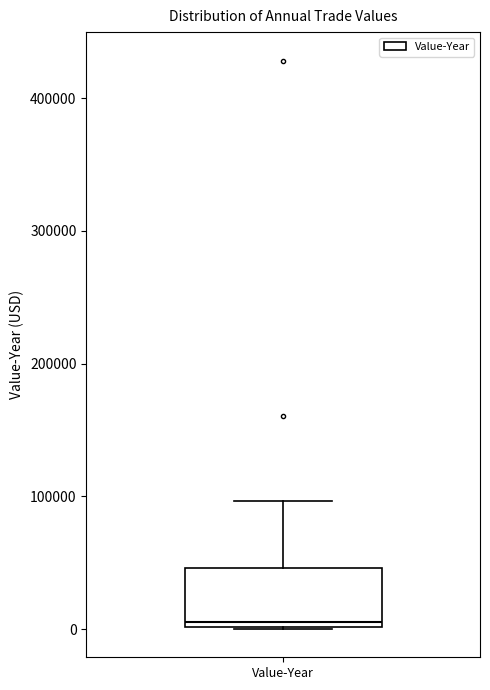

Where is the lower edge of the box for Value-Year on the y-axis? The values are not printed on the chart, so give them approximately, as read against the axis.

0